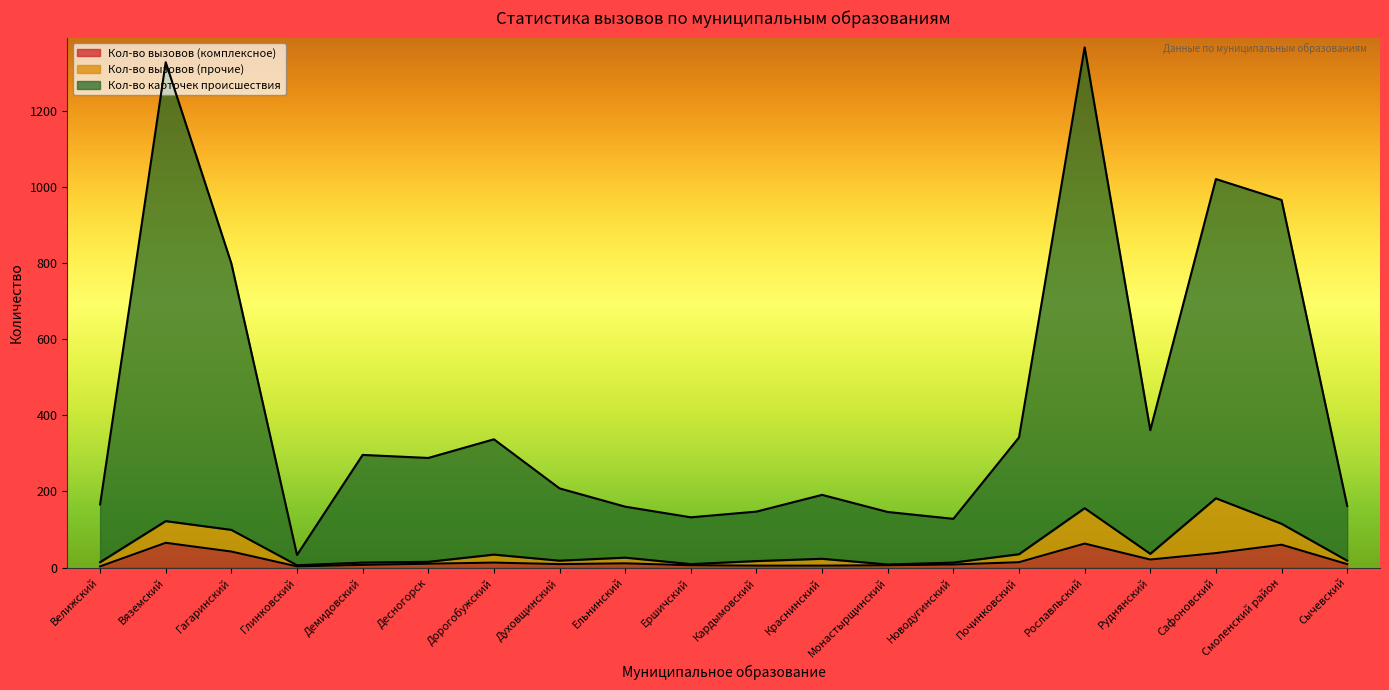

What is the highest value of the Кол-во вызовов (комплексное) series?

65